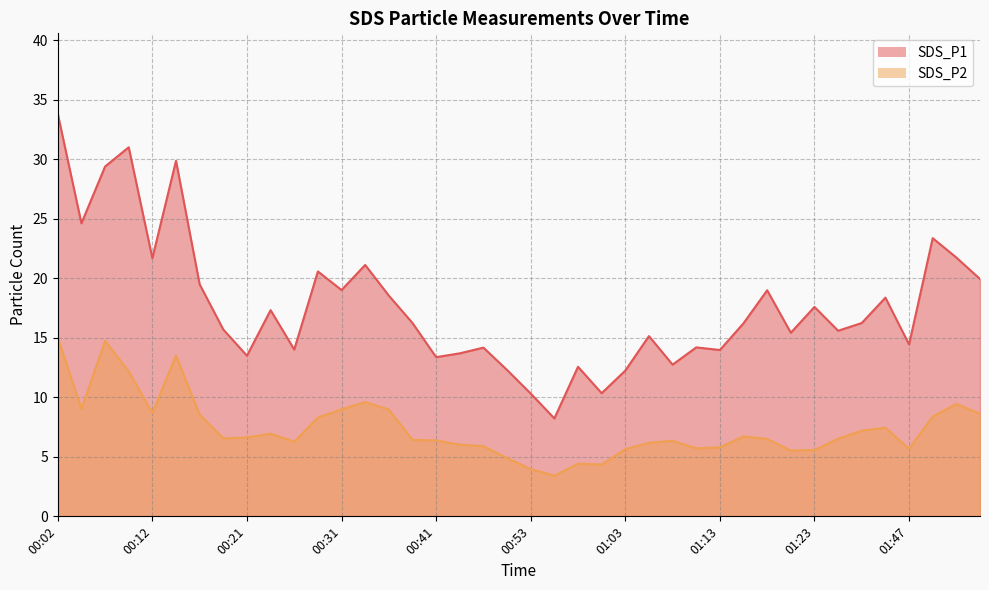

At which category is the sum across all series the highest?

00:02